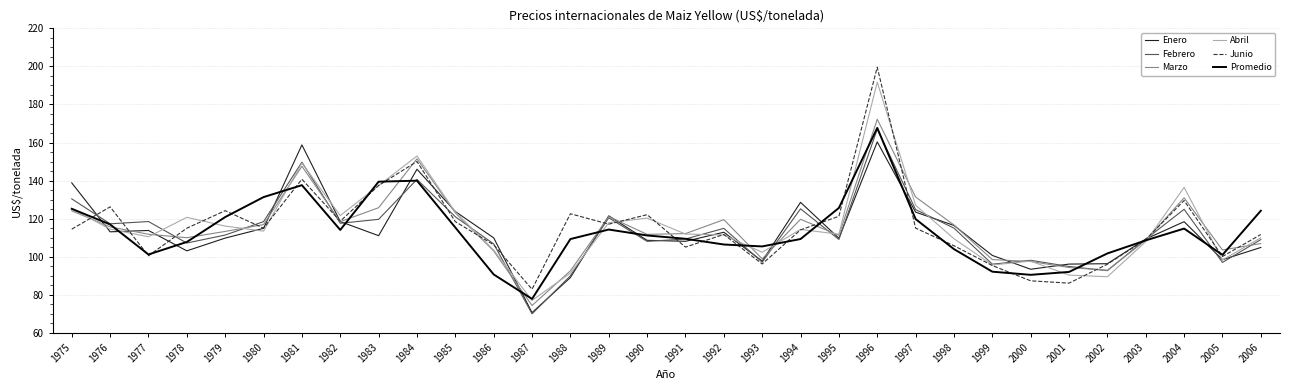

What is the difference between the maximum and second lowest values in the Abril series?

102.2